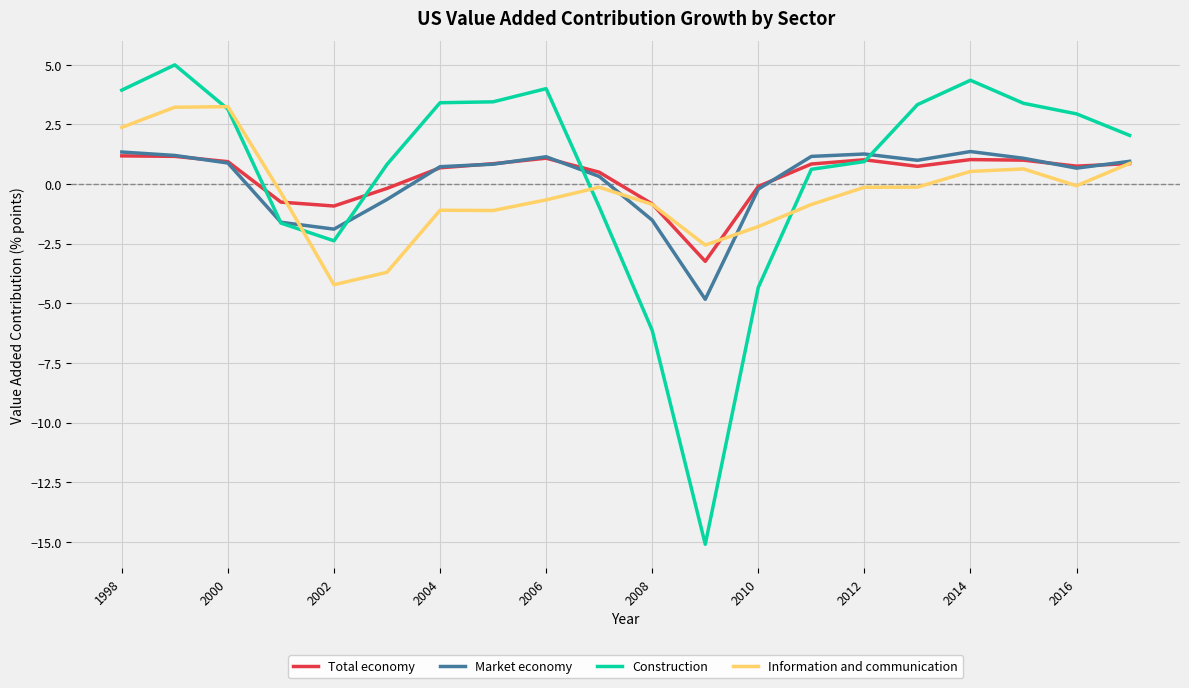

How many series are shown in this chart?

4